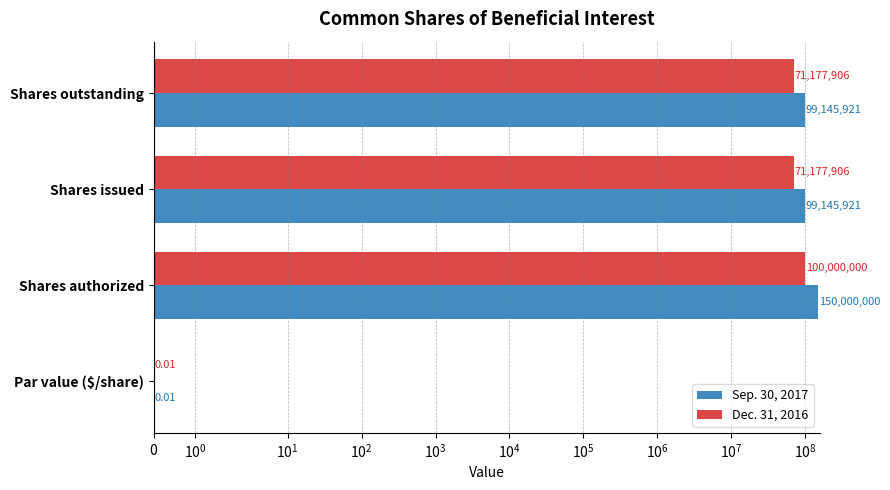

The value of Dec. 31, 2016 at Par value ($/share) is 0.0. True or false?

False